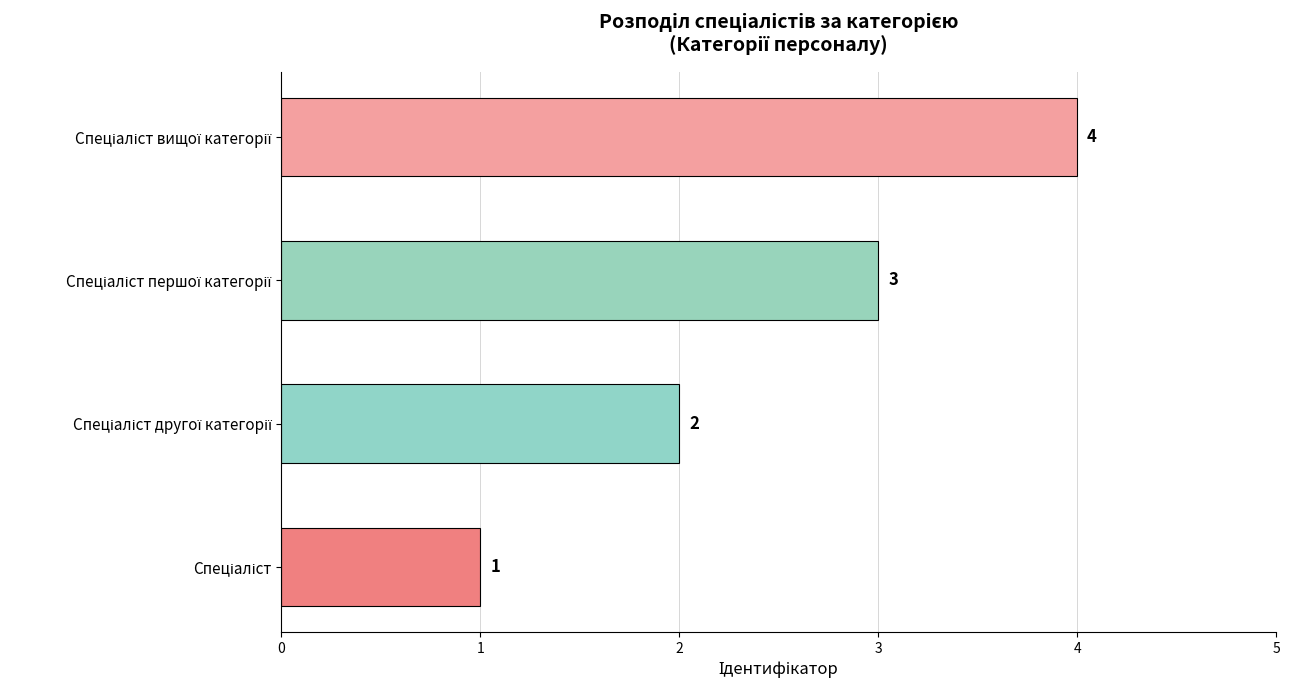

What is the sum of all values?

10